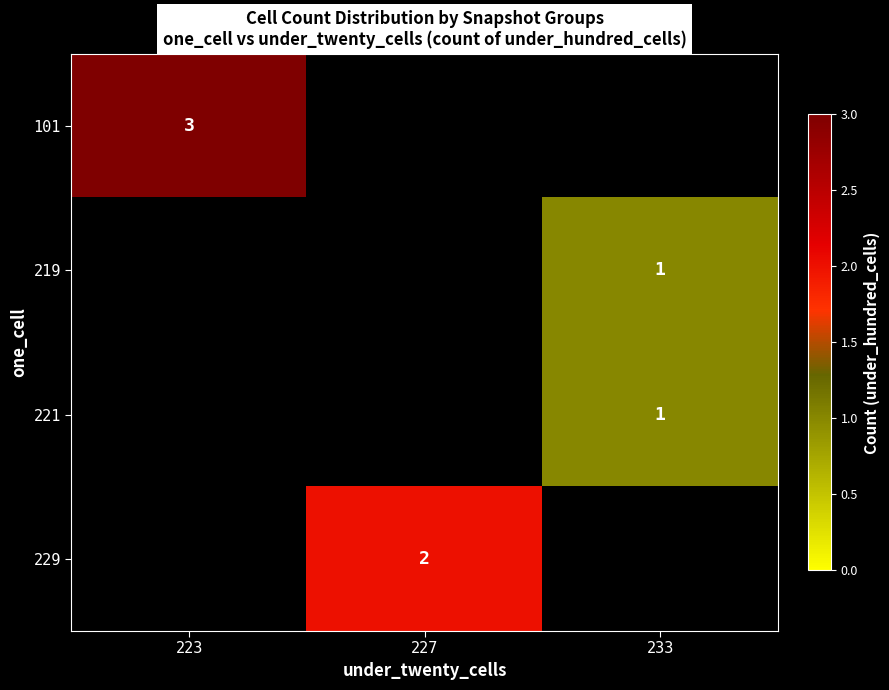

Is it true that 219 equals 2 at 233?

False